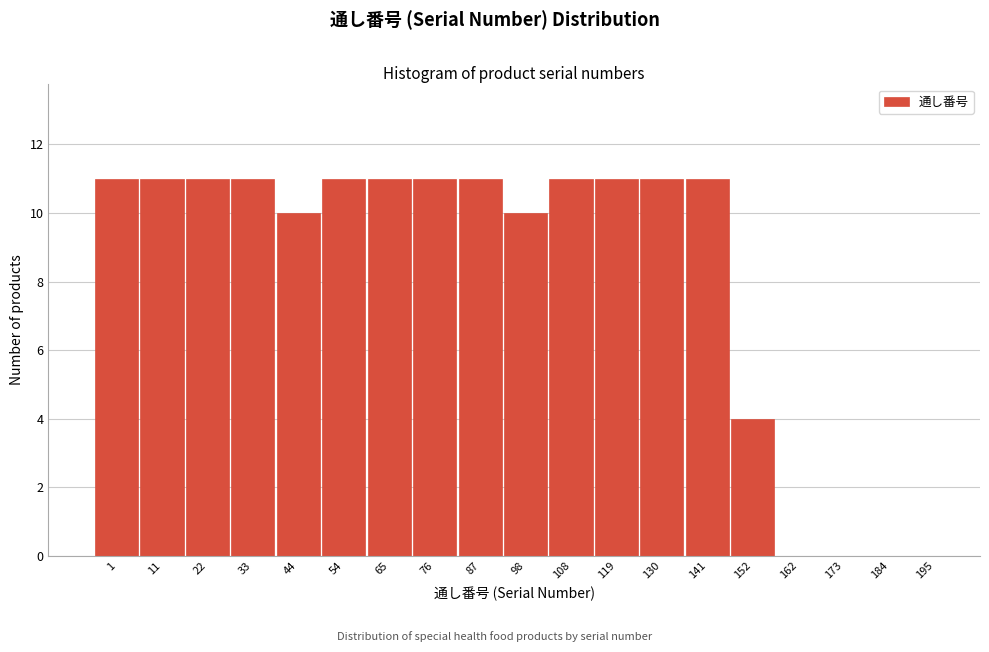

Reading left to right, transcribe all the data shown in this chart.

1=11	11=11	22=11	33=11	44=10	54=11	65=11	76=11	87=11	98=10	108=11	119=11	130=11	141=11	152=4	162=0	173=0	184=0	195=0